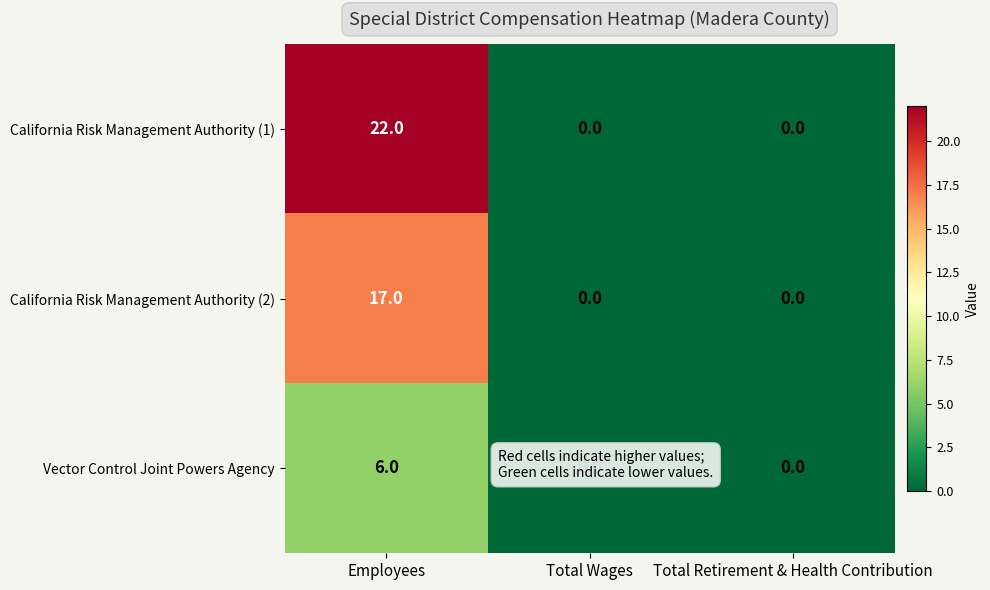

How many California Risk Management Authority (1) values are between 0 and 22?

3